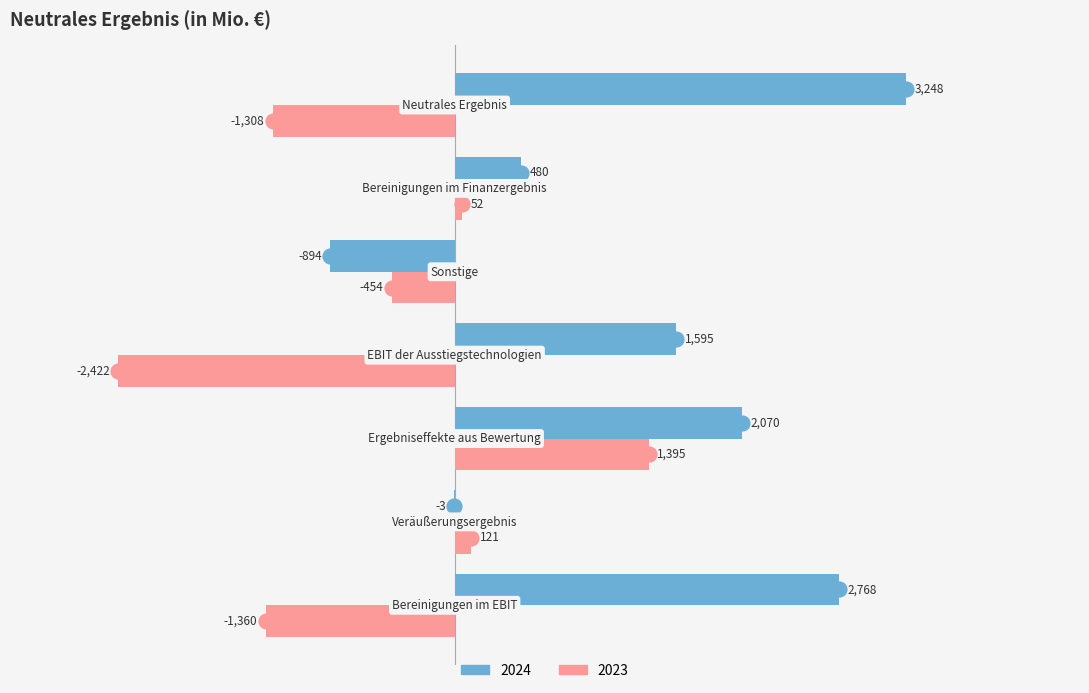

How many 2024 values are between -3 and 2768?

5